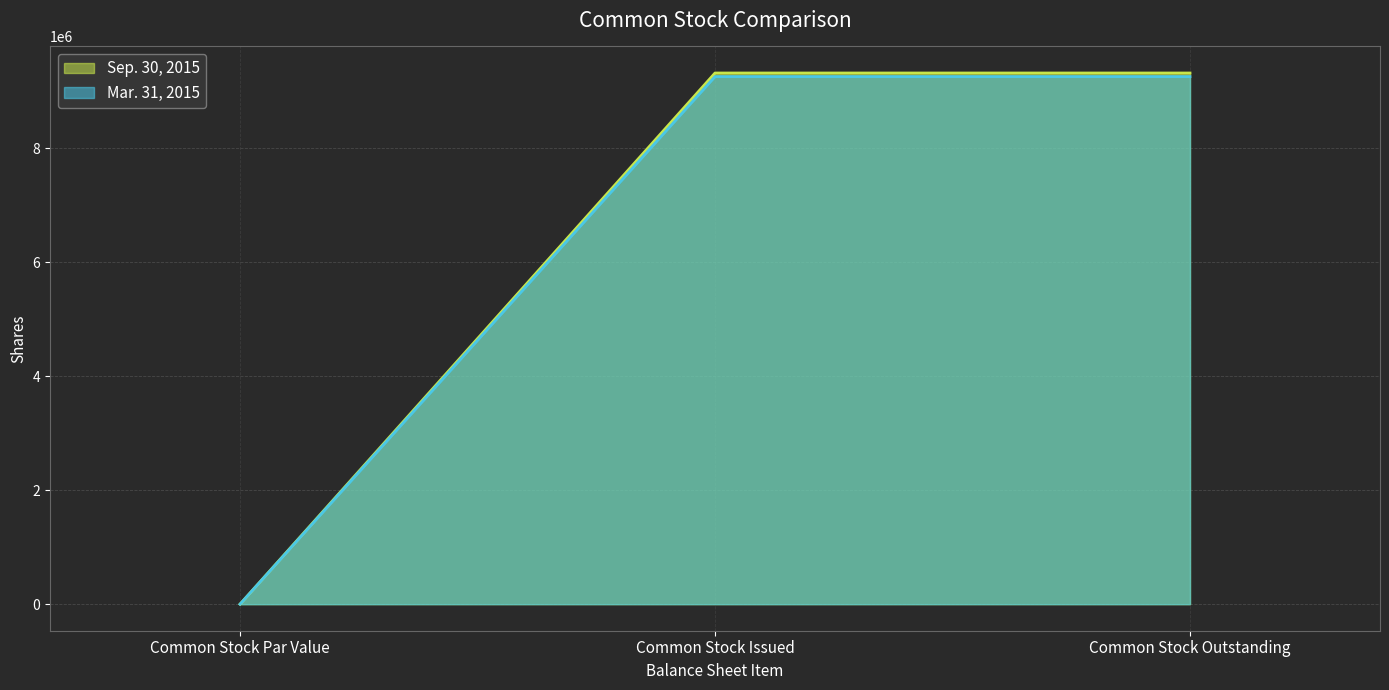

How many lines are shown in the chart?

2